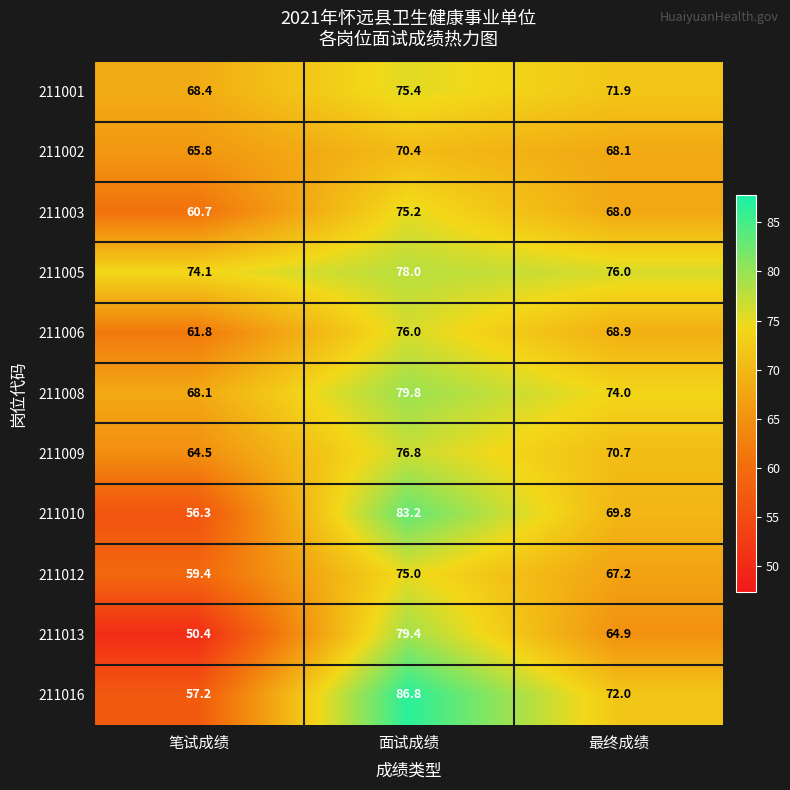

The value of 211008 at 面试成绩 is 105.1. True or false?

False